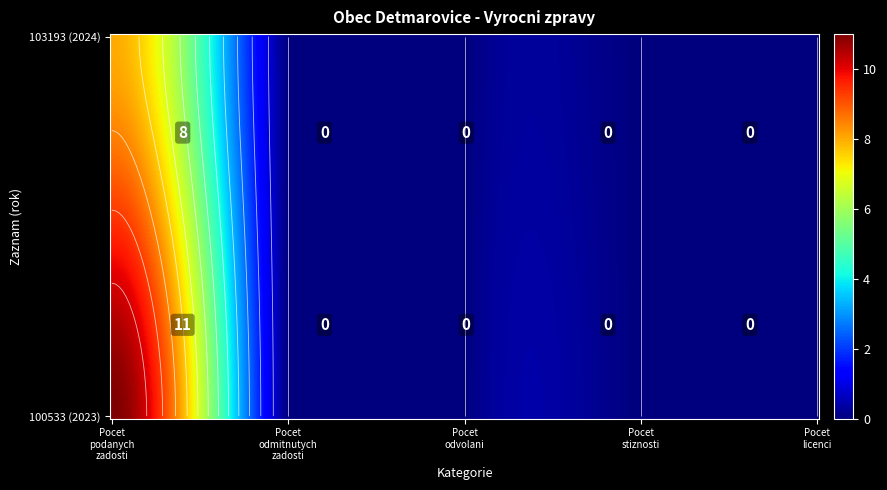

What is the sum of all 103193 (2024) values?

8